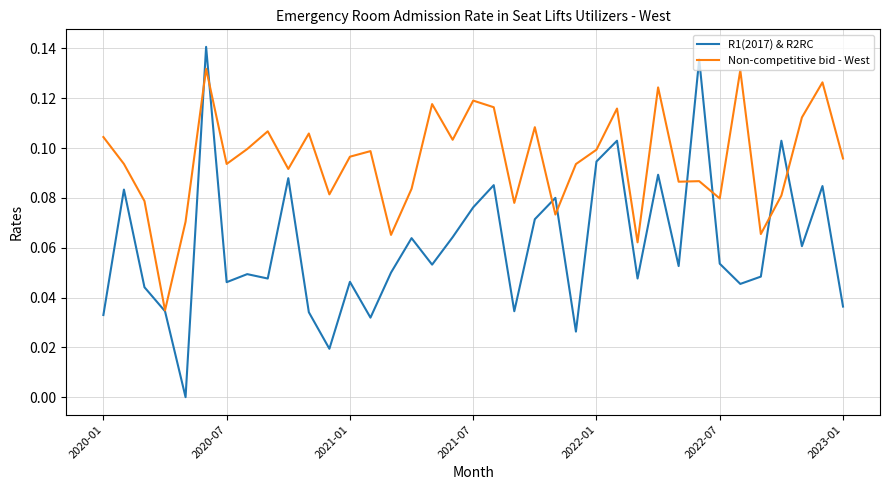

Which series has the widest spread of values?

R1(2017) & R2RC